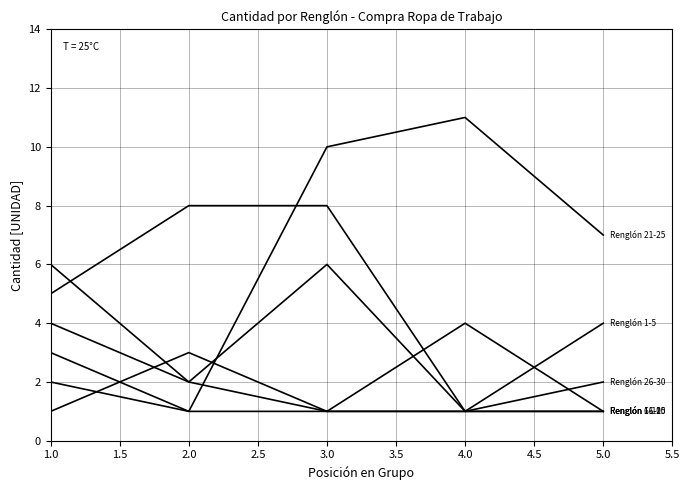

What is the greatest value displayed?

11